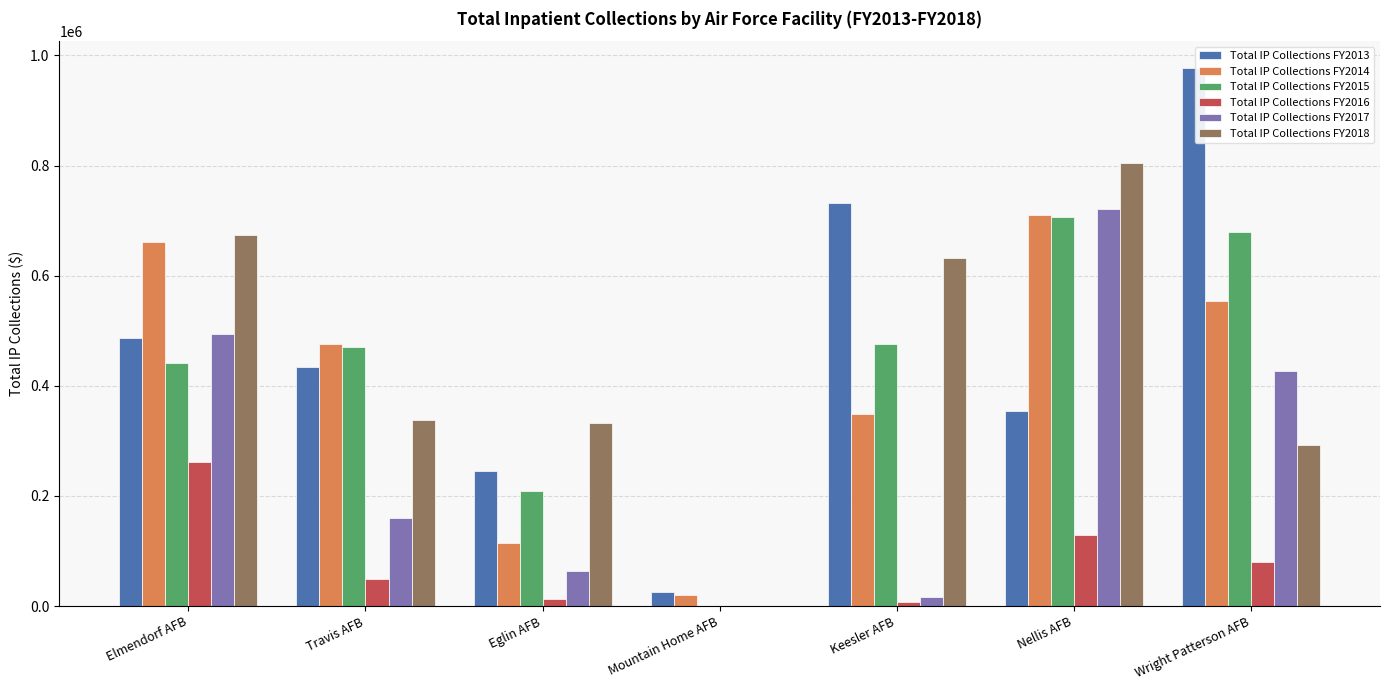

The value of Total IP Collections FY2013 at Elmendorf AFB is 182063.6. True or false?

False